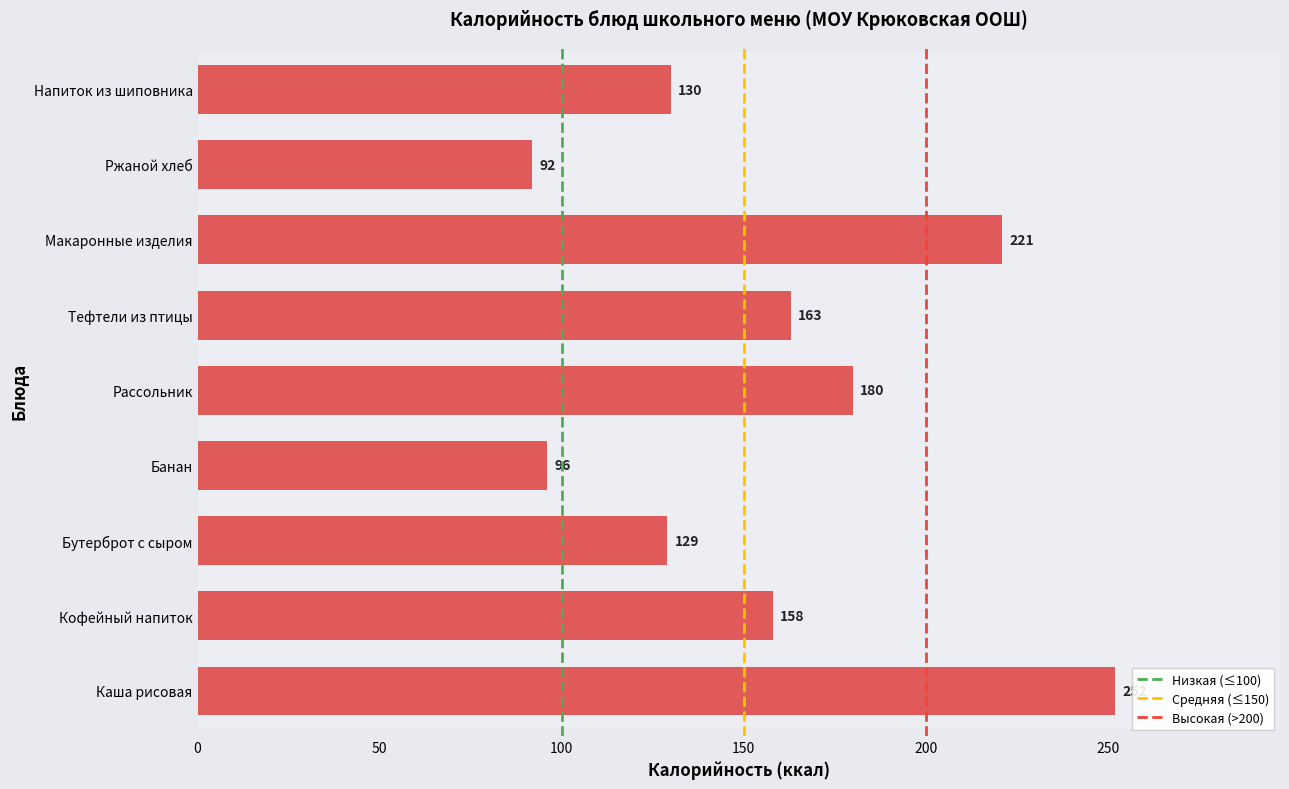

How many values exceed 158?

4